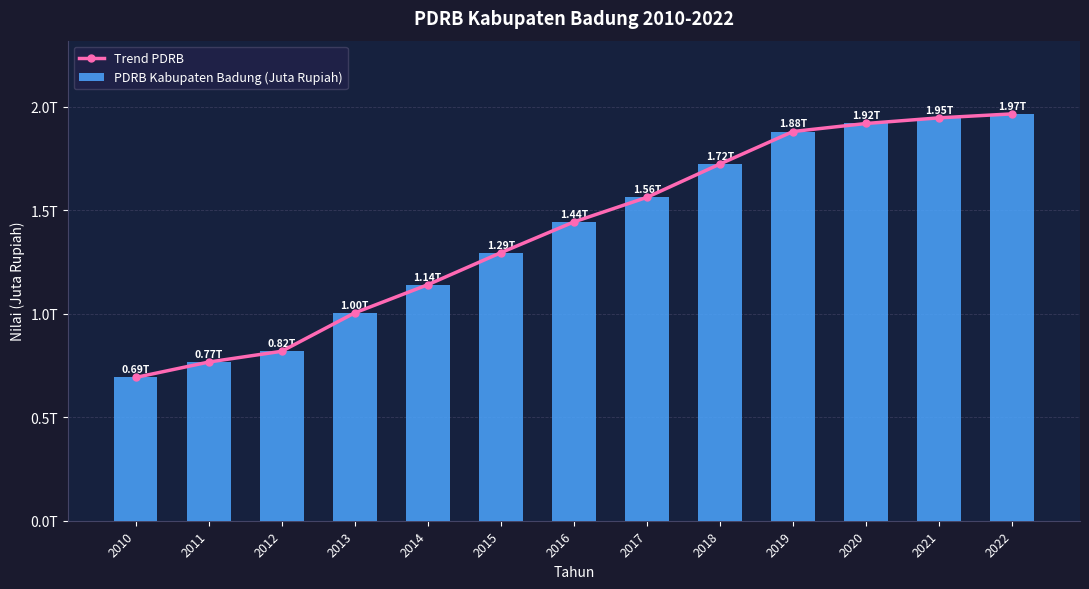

Rank the series at 2022 from highest to lowest value.

Trend PDRB, PDRB Kabupaten Badung (Juta Rupiah)